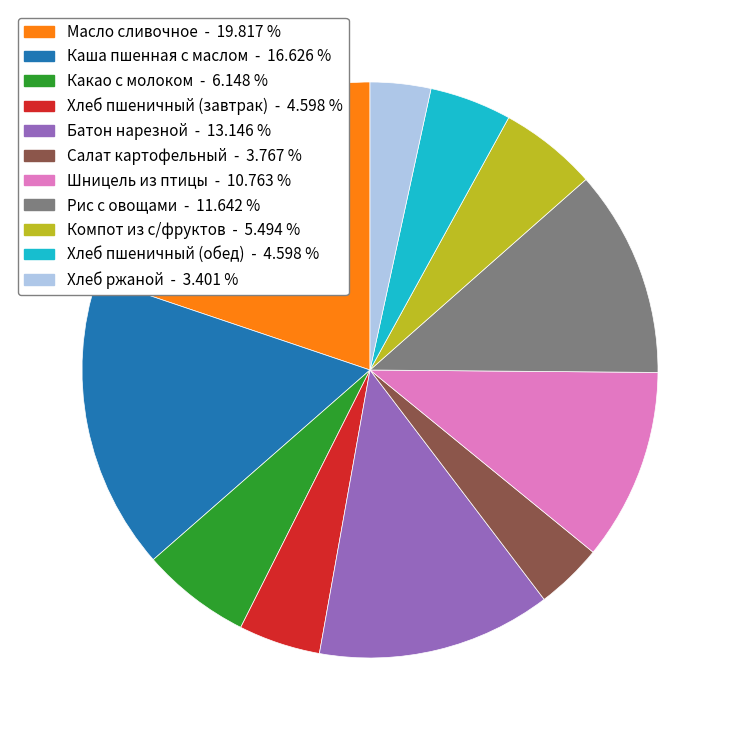

How many segments does this pie chart have?

11